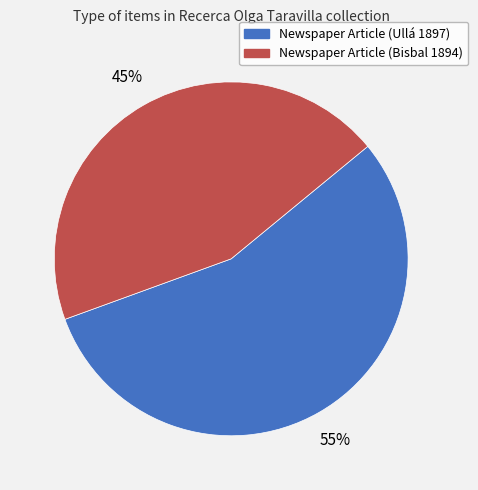

How many slices are in this pie chart?

2